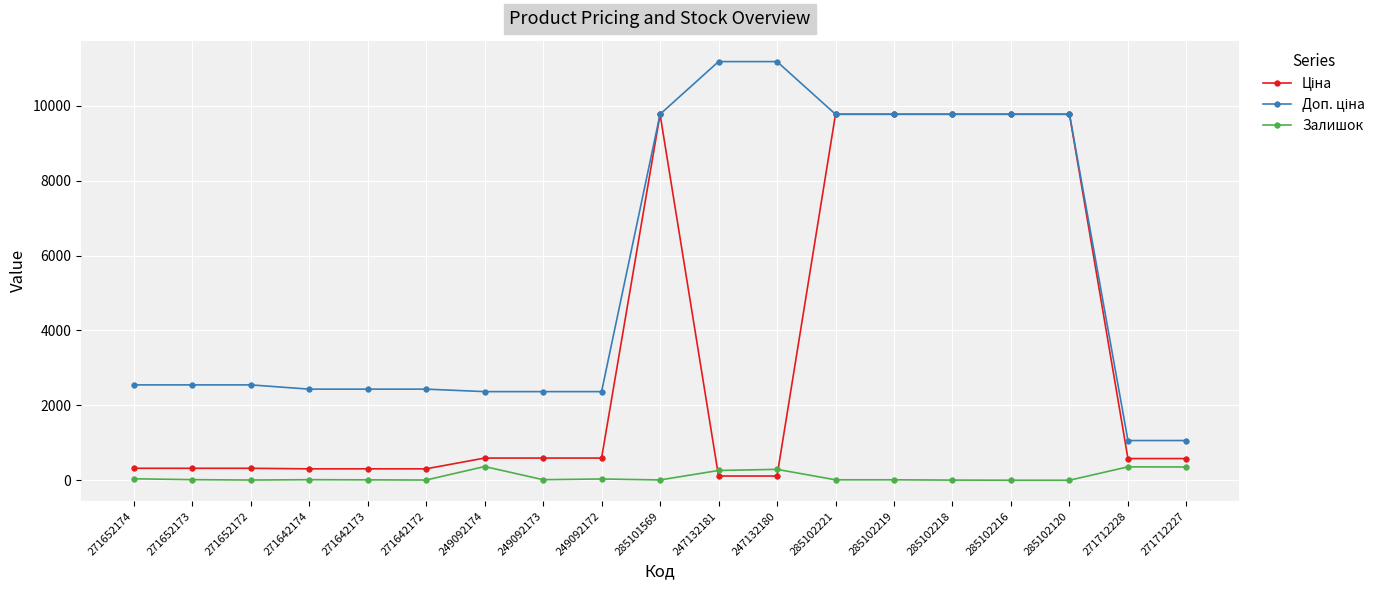

At how many categories does at least one series exceed 4178?

8